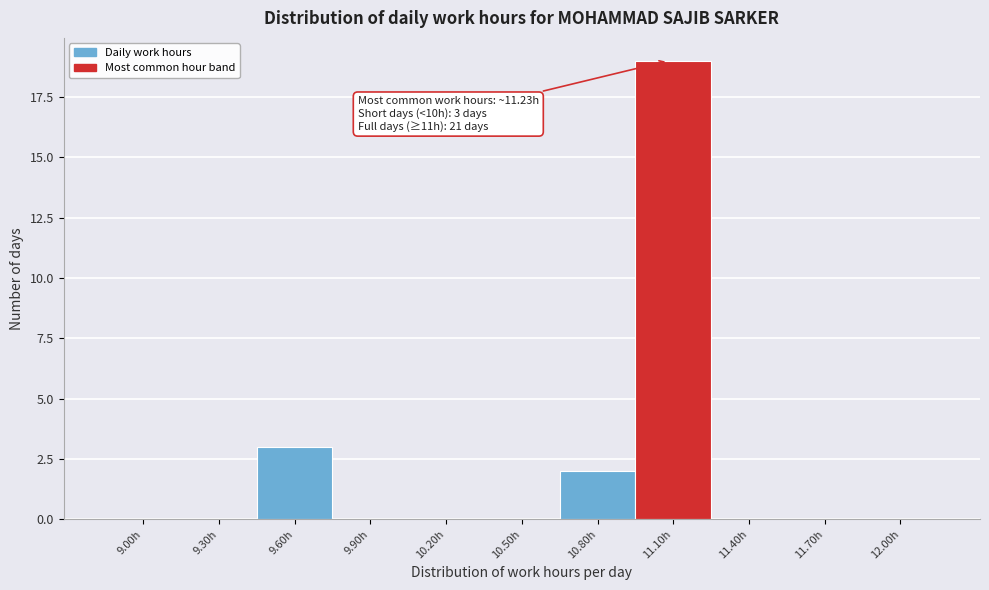

Reading left to right, what are all the values shown in this chart?

9.00h=0	9.30h=0	9.60h=3	9.90h=0	10.20h=0	10.50h=0	10.80h=2	11.10h=19	11.40h=0	11.70h=0	12.00h=0